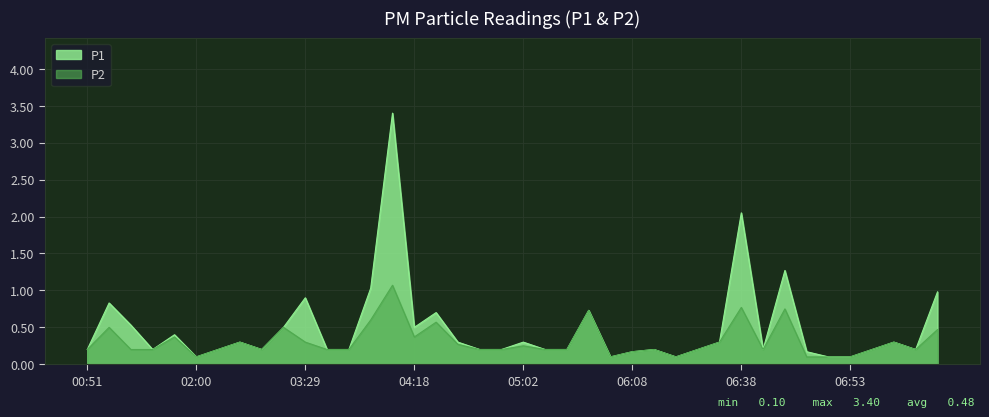

At which label does P2 reach its peak?

04:07